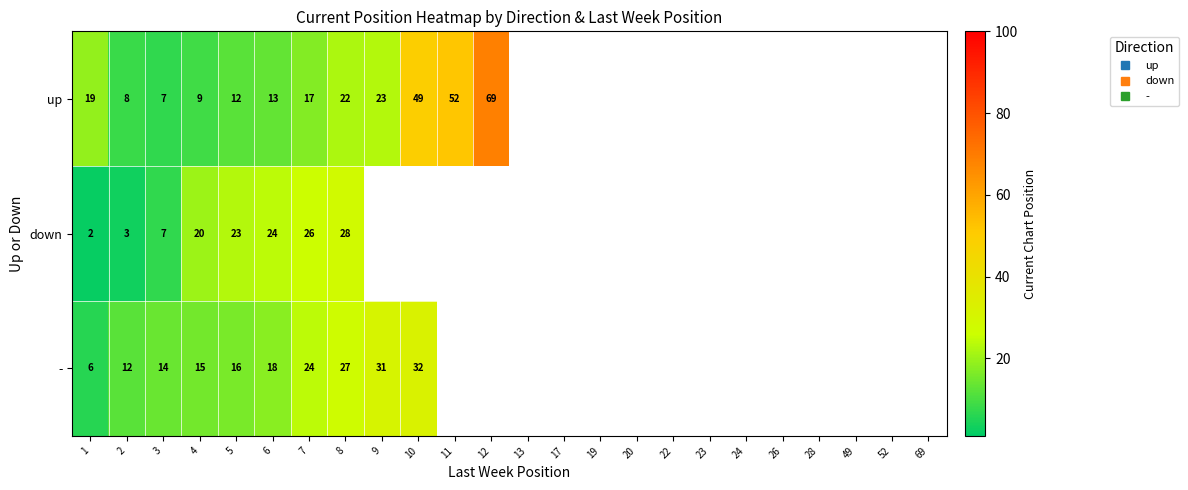

Which category has the highest value in the up series?

12